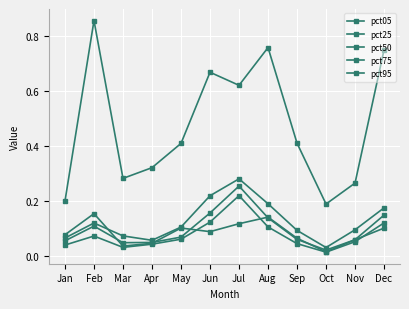

Is it true that pct05 equals 0.0 at Oct?

True